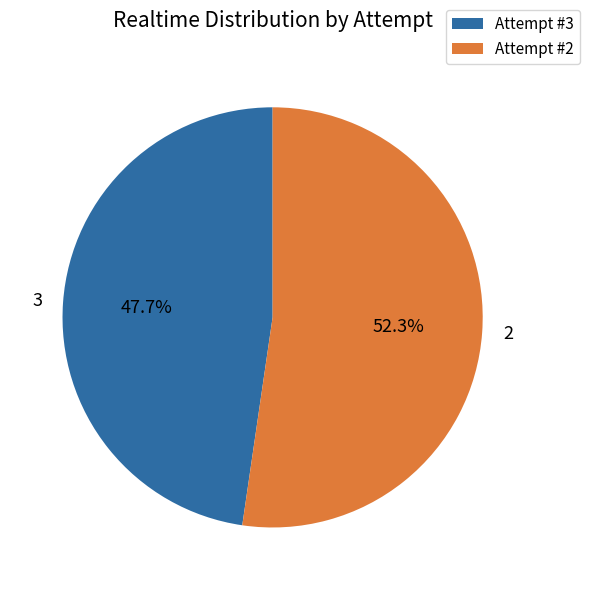

Which category has the smallest portion of the pie?

Attempt #3